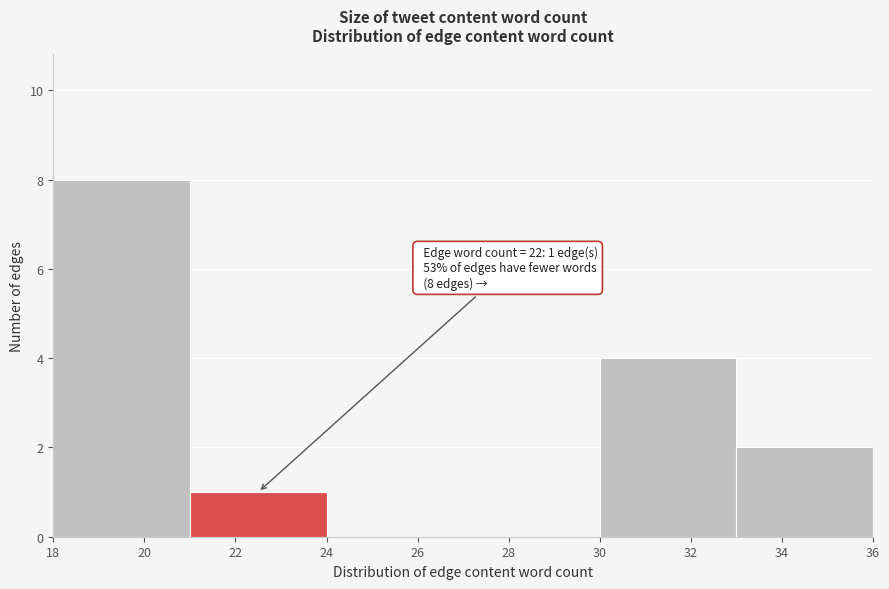

Over which range of the x-axis is the bar tallest?

18 to 21